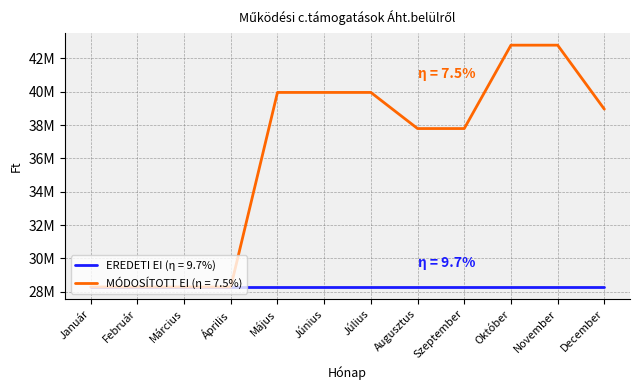

Reading left to right, what are all the values shown in this chart?

EREDETI EI (η = 9.7%): Január=28292620	Február=28292620	Március=28292620	Április=28292620	Május=28292620	Június=28292620	Július=28292620	Augusztus=28292620	Szeptember=28292620	Október=28292620	November=28292620	December=28292617
MÓDOSÍTOTT EI (η = 7.5%): Január=28292620	Február=28292620	Március=28292620	Április=28292620	Május=39958620	Június=39958620	Július=39958620	Augusztus=37792620	Szeptember=37792620	Október=42792620	November=42792620	December=38956003